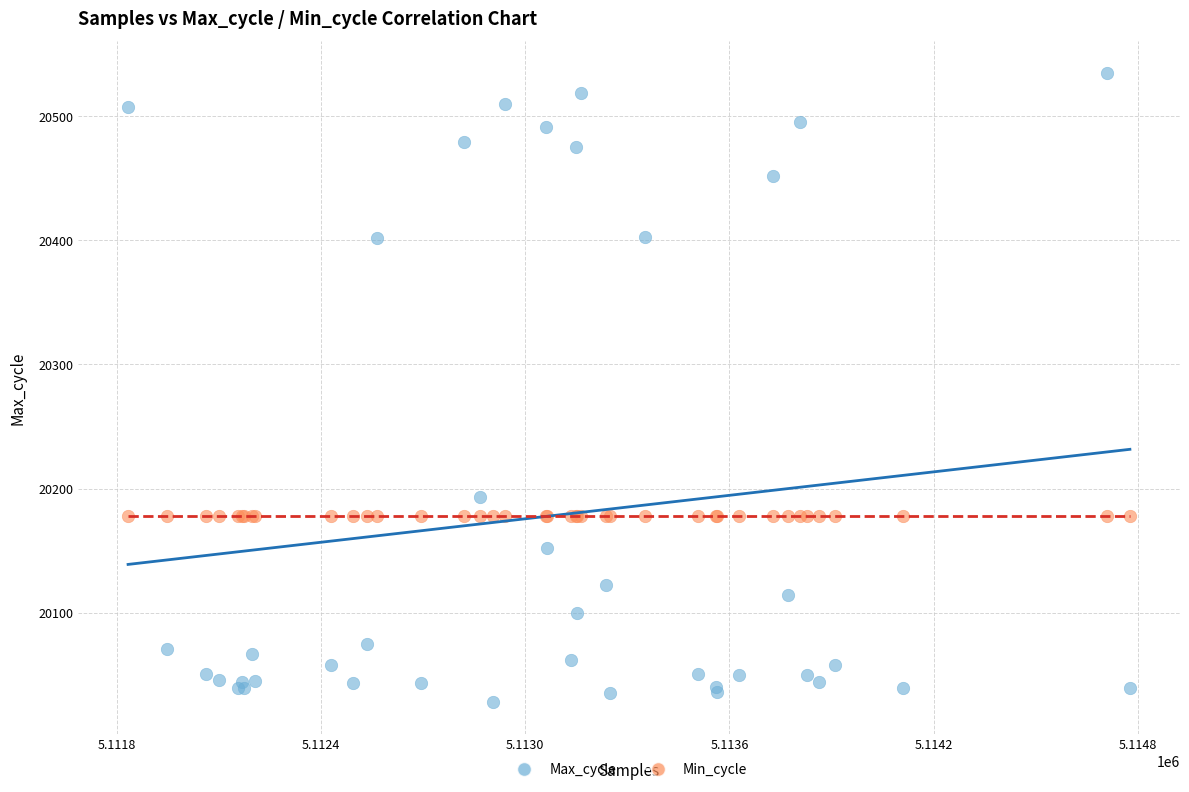

Which series reaches the minimum Y coordinate?

Max_cycle